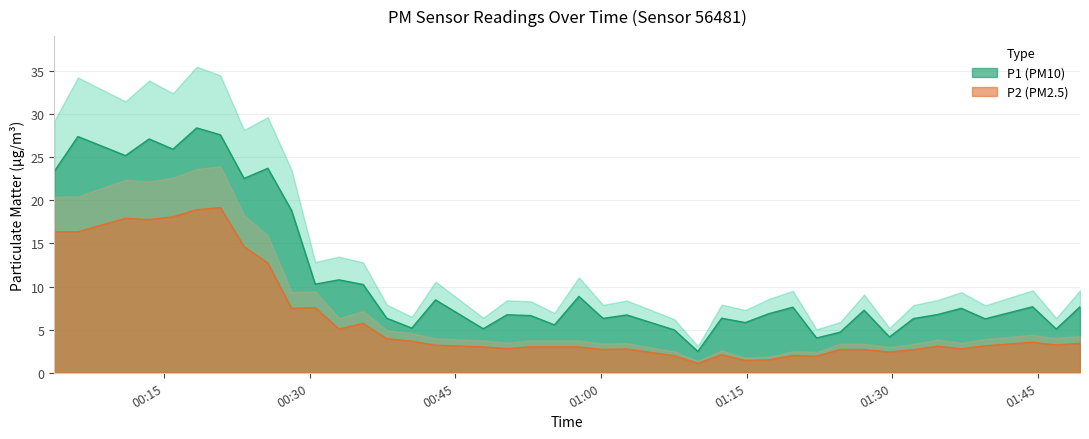

Rank the series by their maximum value, from lowest to highest.

P2, P1